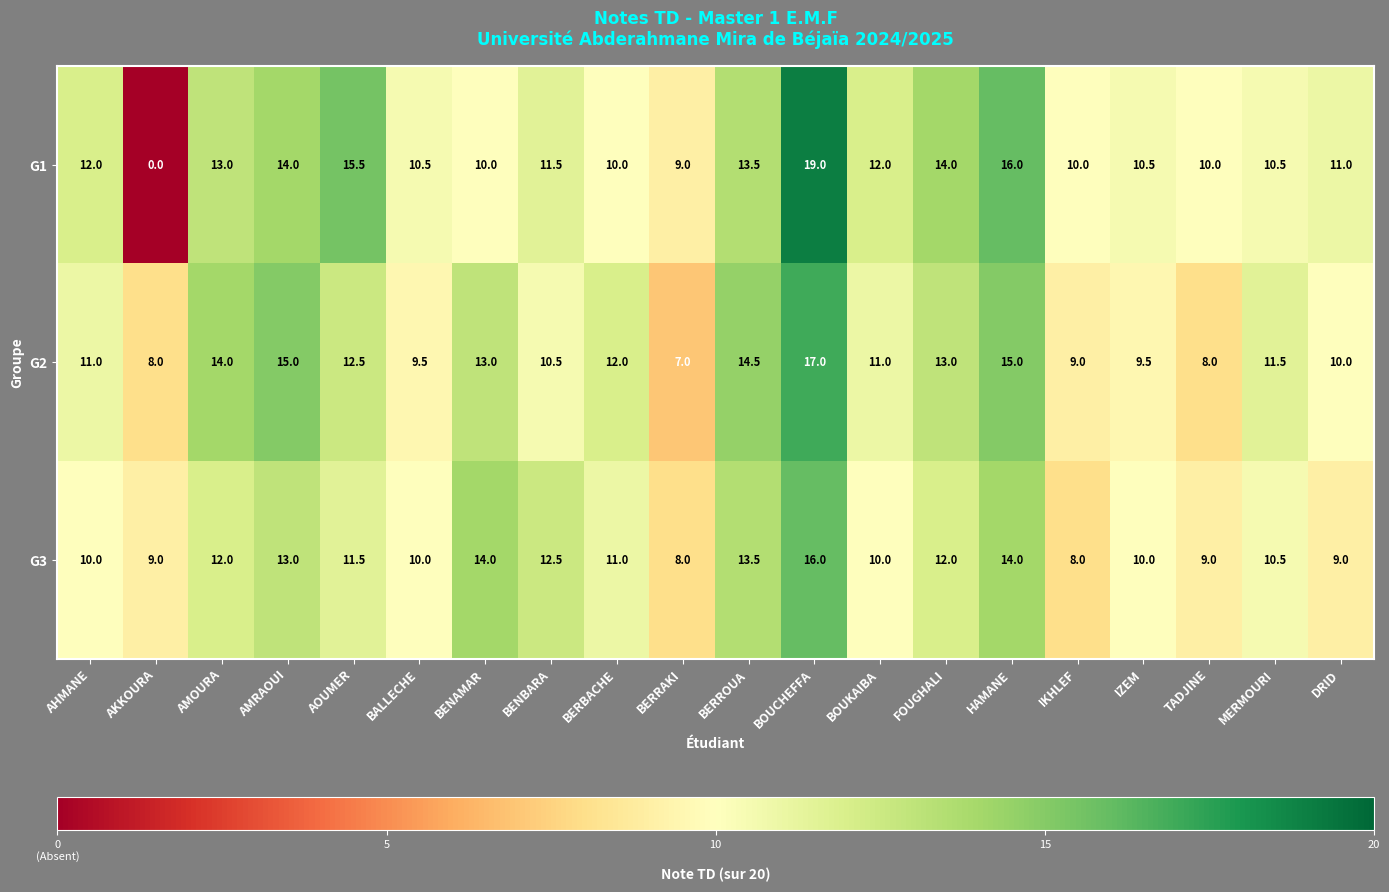

Which series changed the most between AKKOURA and IZEM?

G1